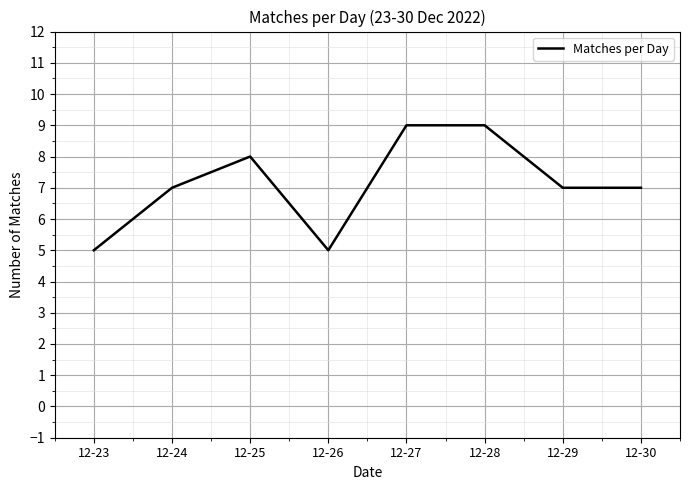

Reading left to right, extract all data points from this chart.

12-23=5	12-24=7	12-25=8	12-26=5	12-27=9	12-28=9	12-29=7	12-30=7